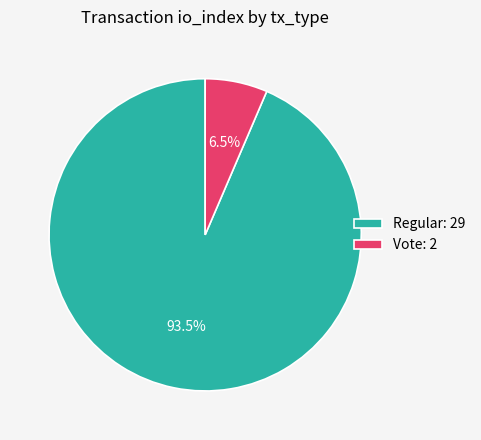

How many segments does this pie chart have?

2